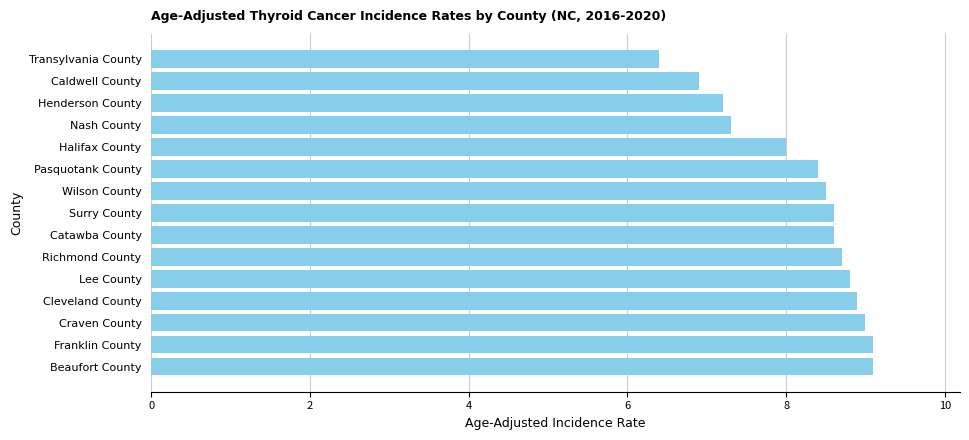

What is the greatest value displayed?

9.1